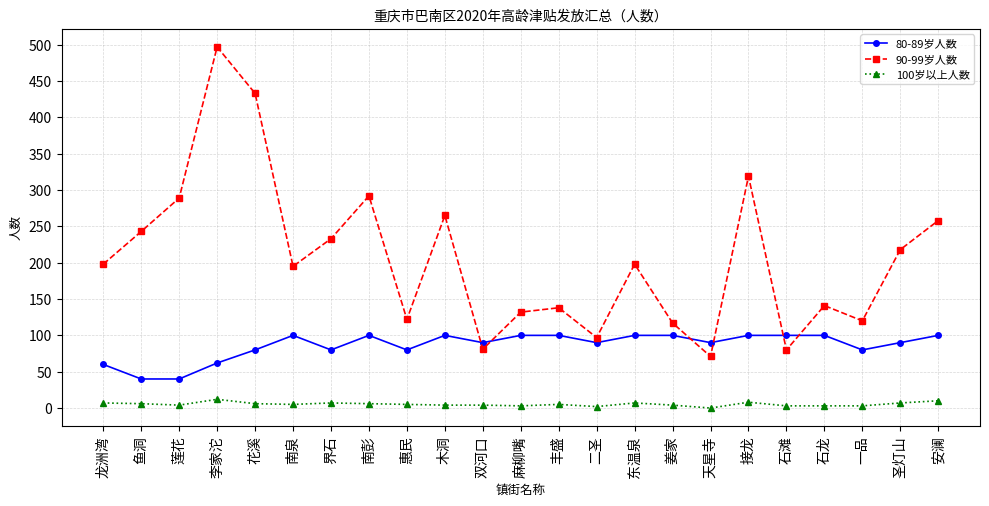

How many interior local valleys does the 90-99岁人数 series have?

7